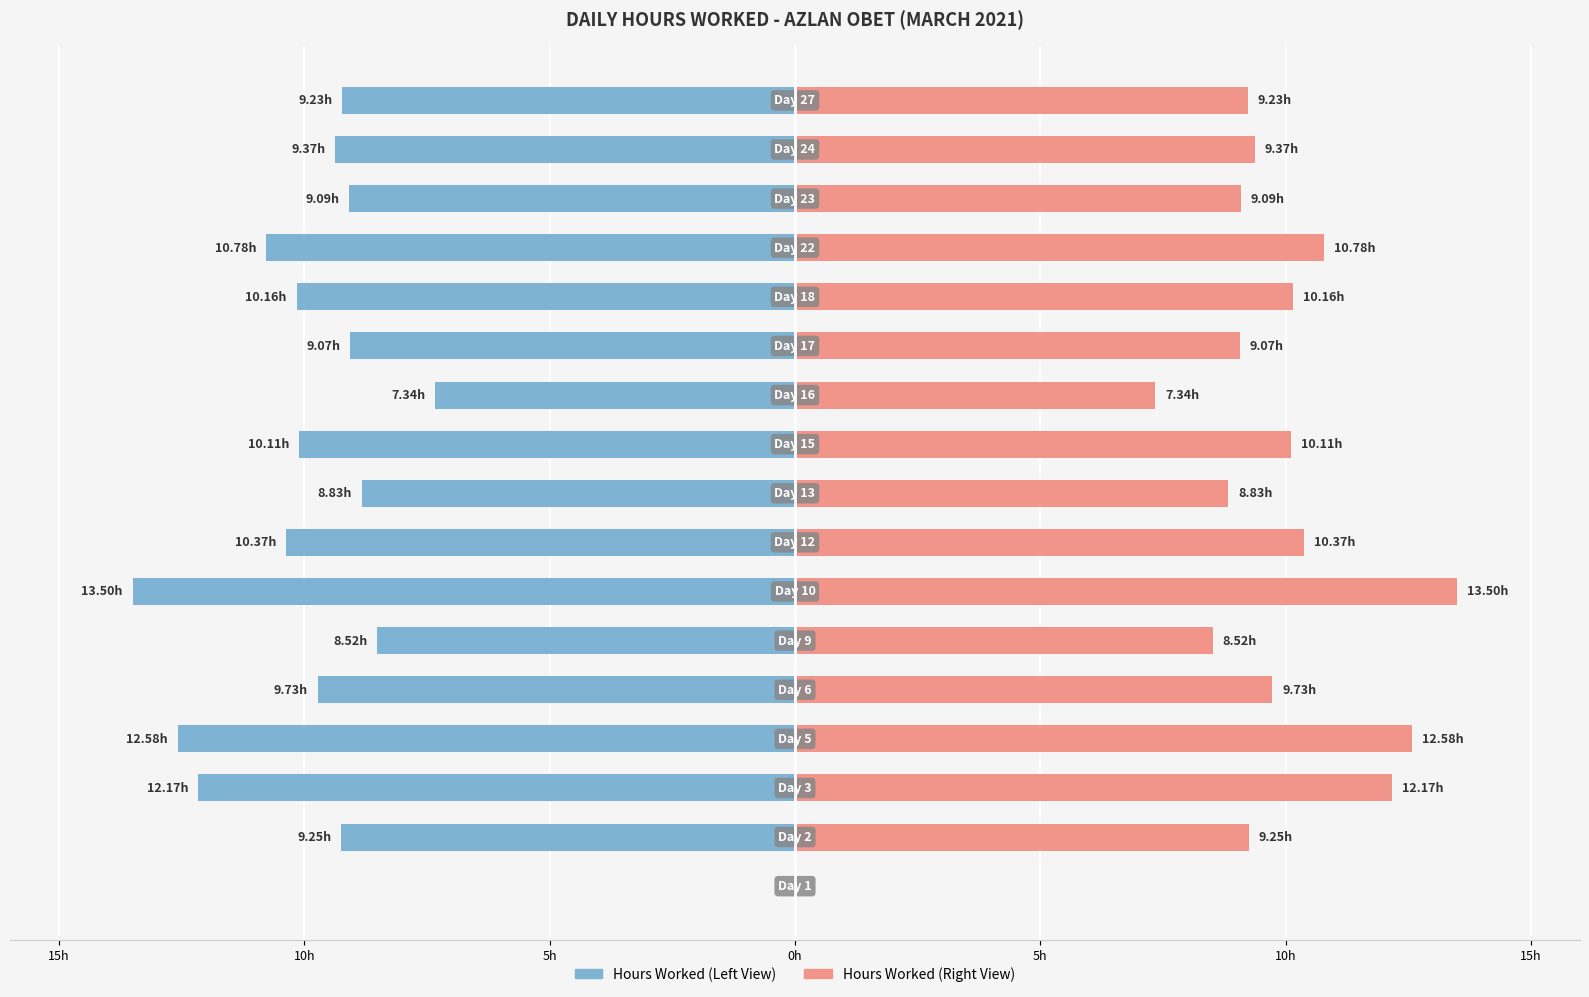

Which series has the largest range (max minus min)?

Hours Worked (Left)